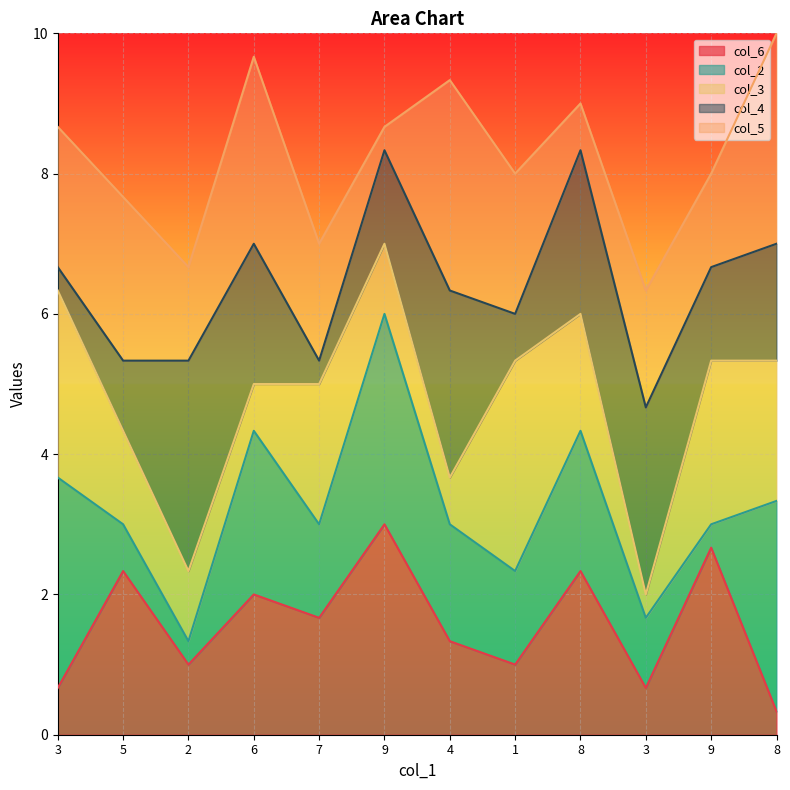

The col_5 series shows 2 at 1. True or false?

False